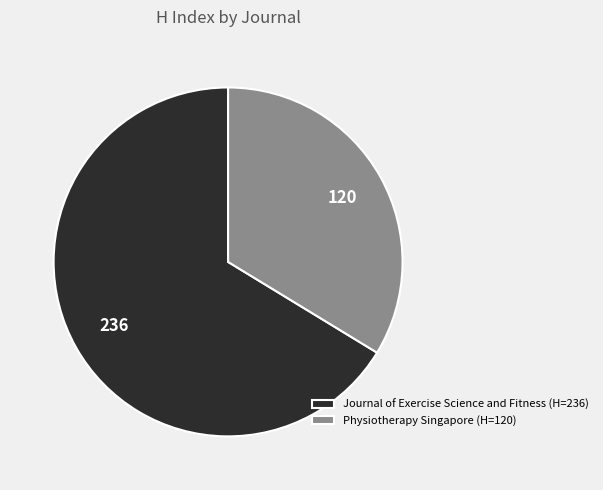

Rank the categories by value from lowest to highest.

Physiotherapy Singapore, Journal of Exercise Science and Fitness